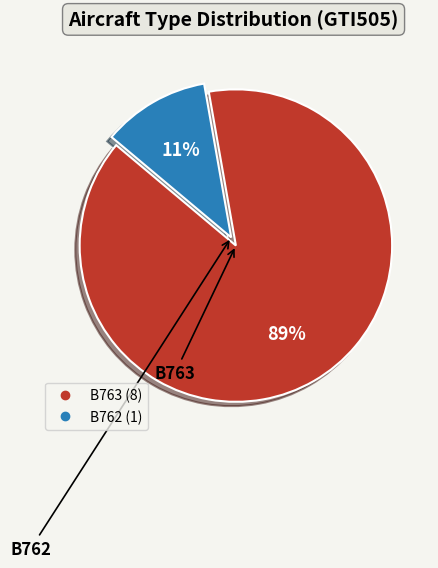

To the nearest percent, what is the combined percentage of B762 and B763?

100%